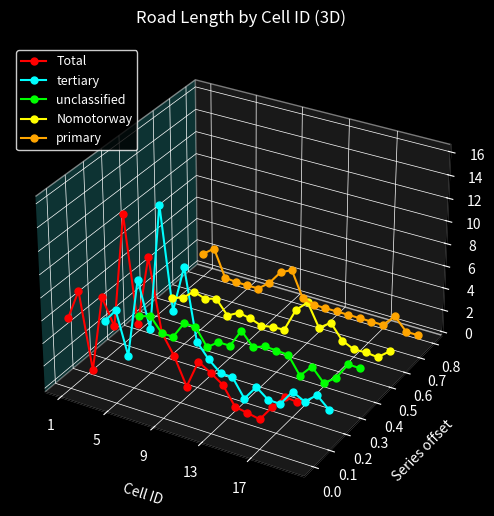

At which category is the sum across all series the highest?

5